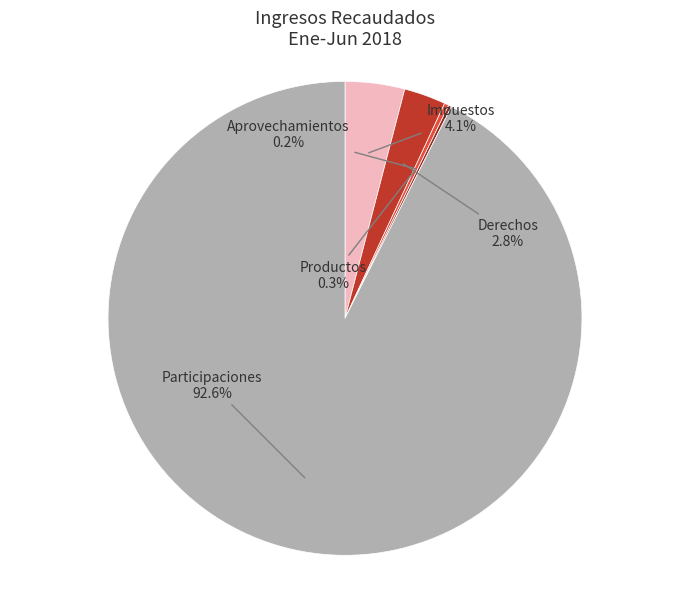

What percentage do Impuestos and Productos together represent?

4.4%